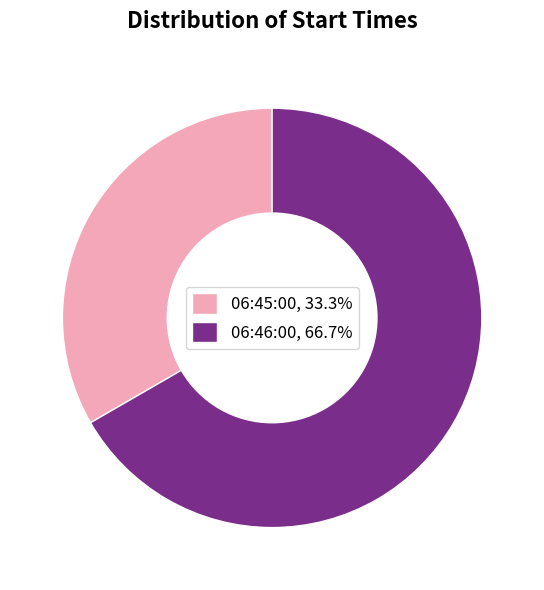

What is the largest slice in the pie chart?

06:46:00